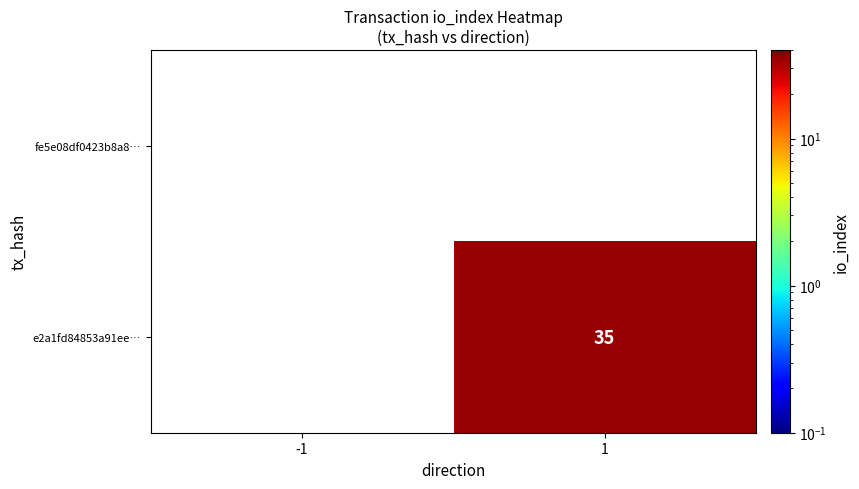

True or false: e2a1fd84853a91ee… has a value of 35 at 1.

True